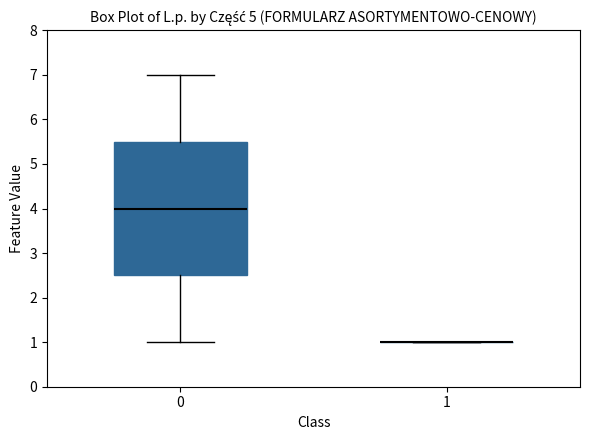

Reading left to right, transcribe this box plot: for each box, give where its median line is, the range the box spans, and where its two whiskers end, as read against the y-axis. The values are not printed on the chart, so give them approximately, as read against the axis.

0: median 4.0, box 2.5 to 5.5, whiskers 1.0 to 7.0
1: box collapsed to a line at 1.0, whiskers 1.0 to 1.0